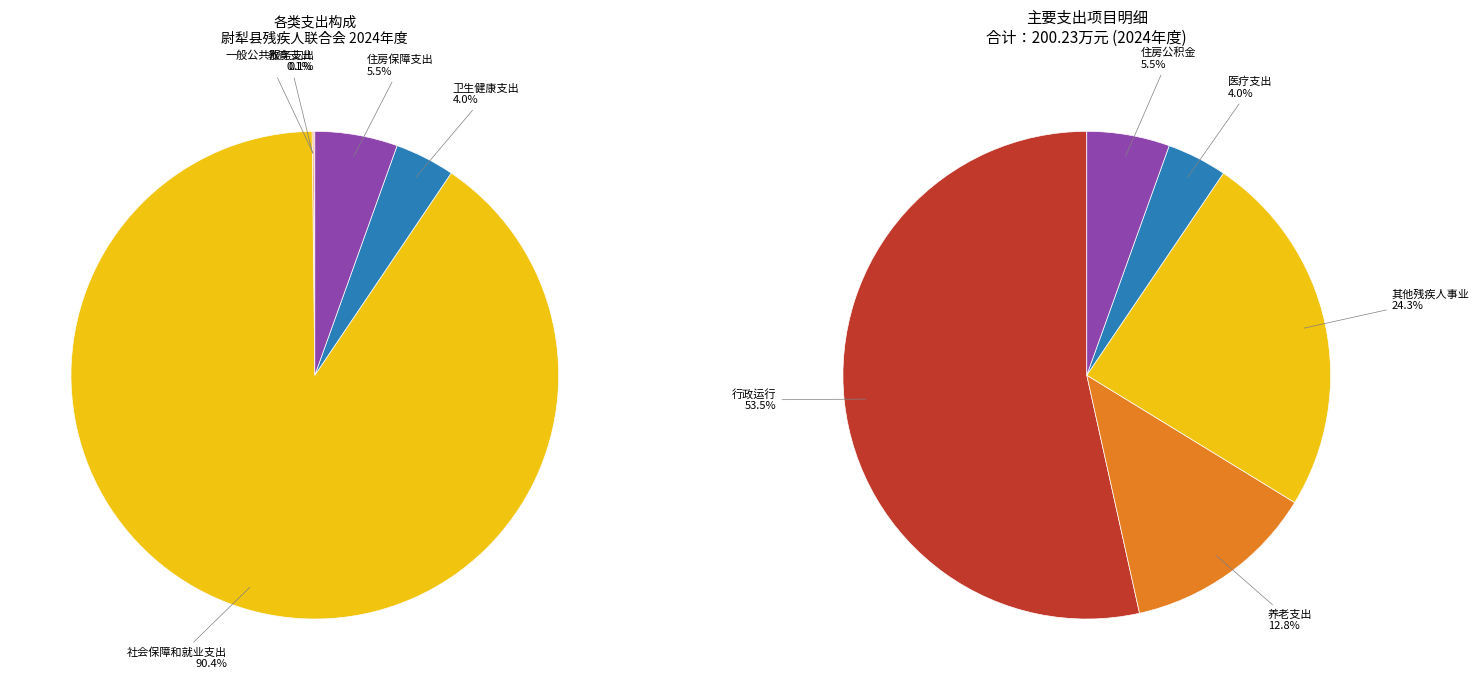

Is it true that 卫生健康支出 is 1% of the pie?

False